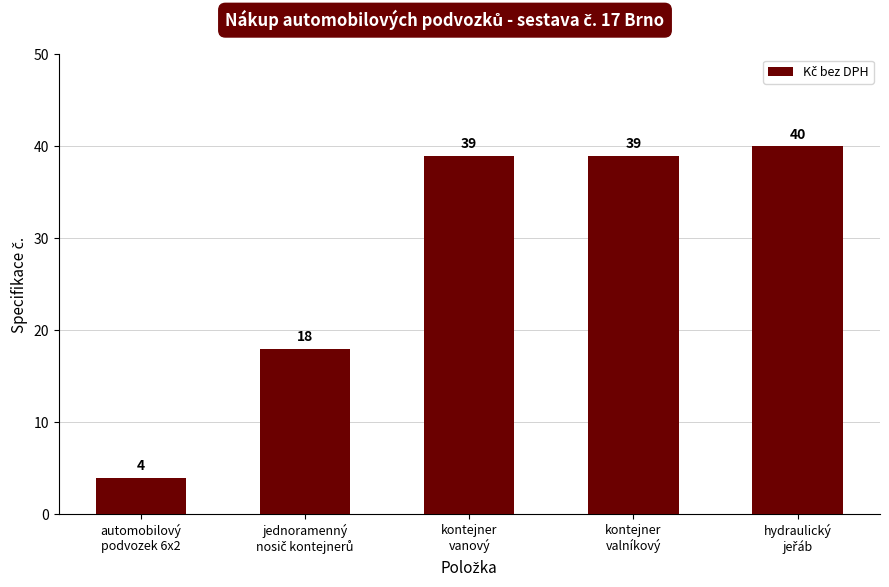

What is the label of the 2nd bar from the right?

kontejner
valníkový